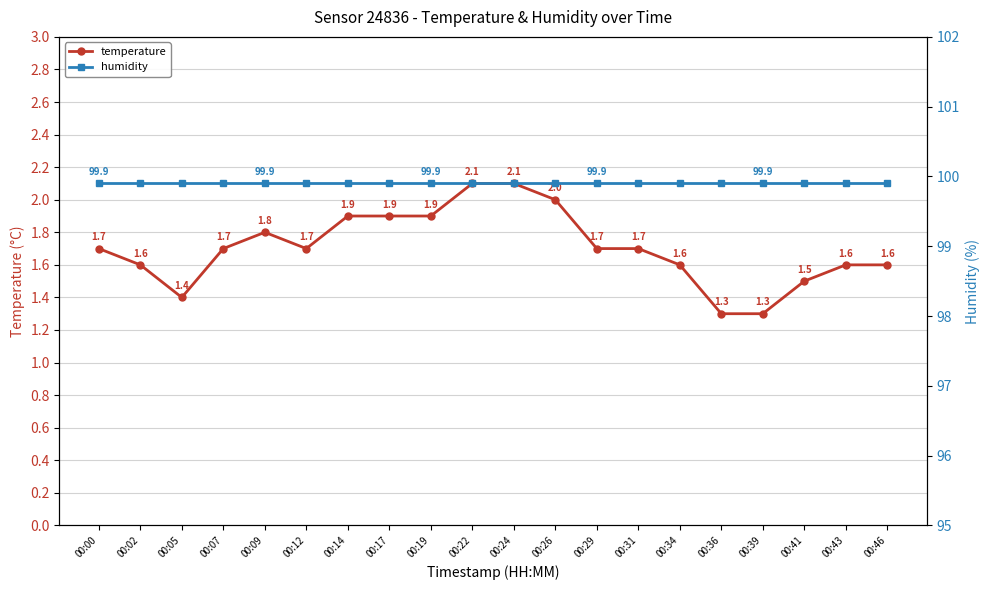

What is the highest value of the humidity series?

99.9